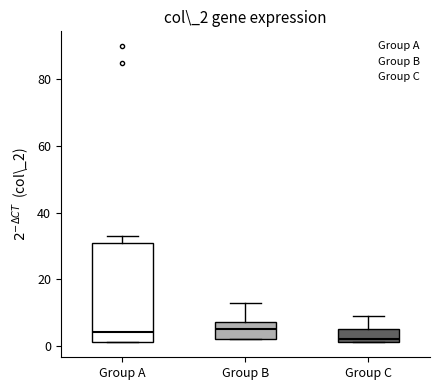

Comparing the boxes themselves (not the whiskers), which one is the tallest?

Group A